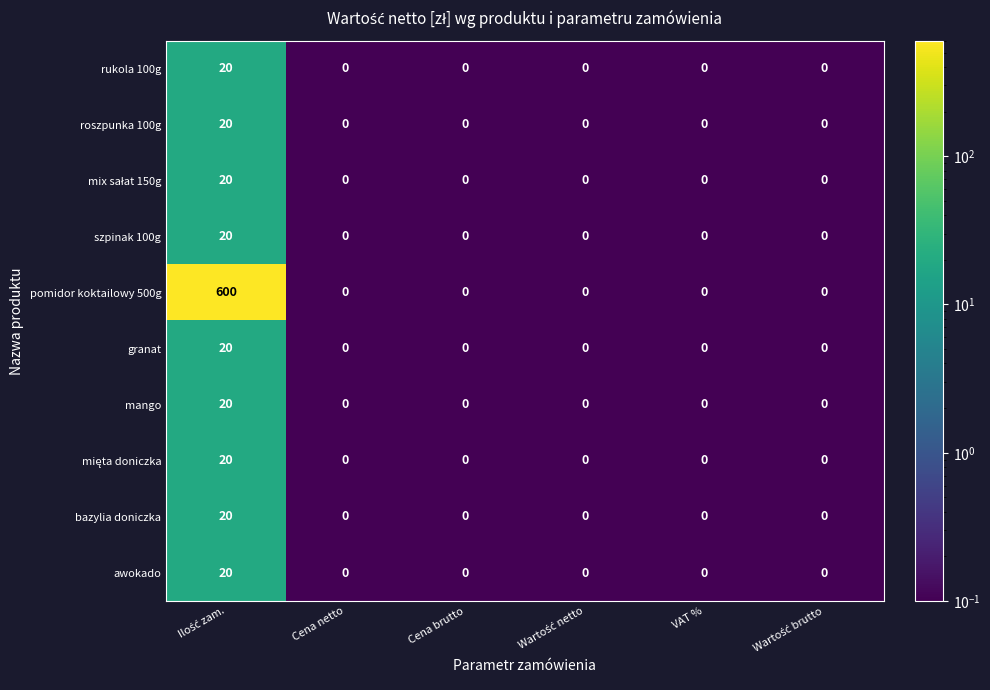

How many data points does each series have?

6